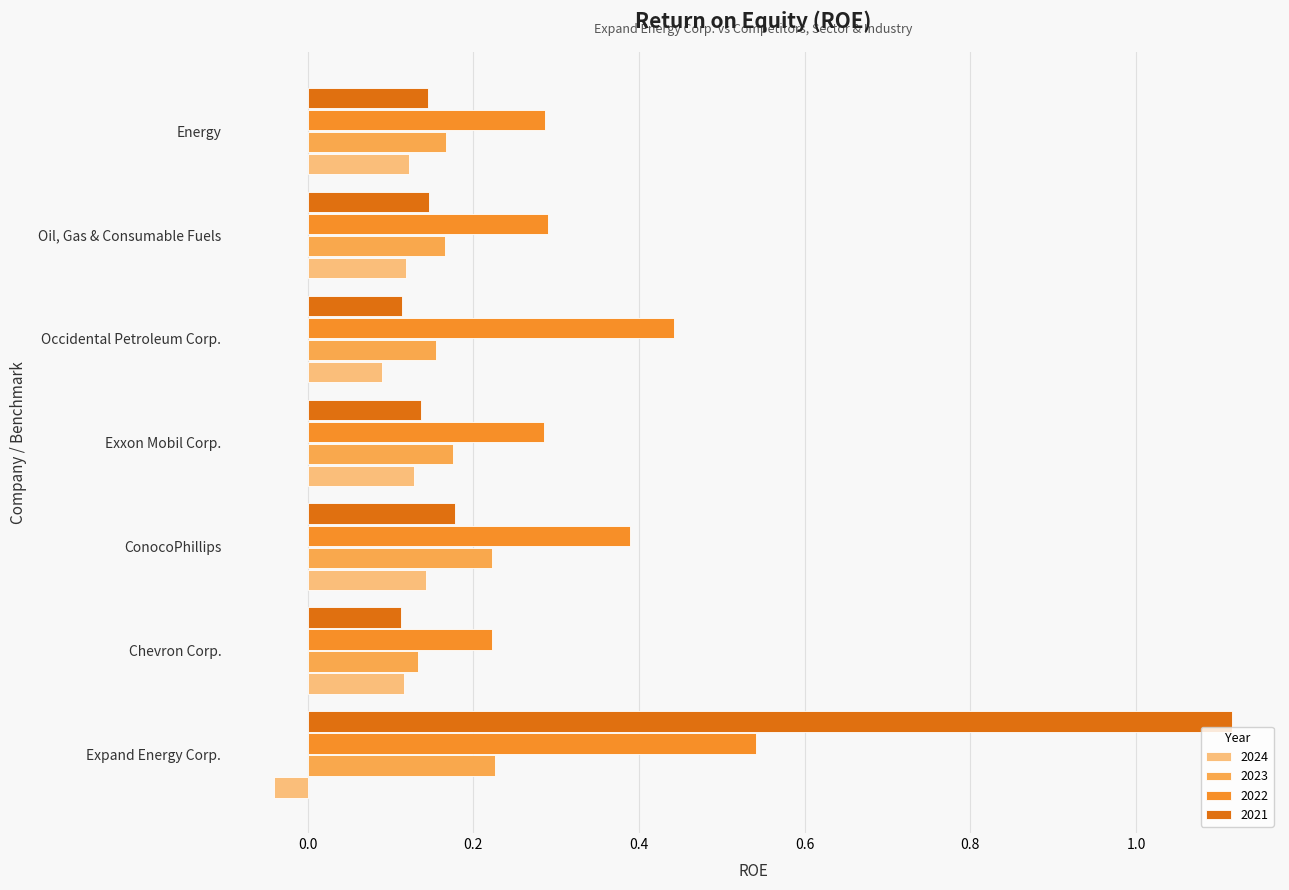

The value of 2024 at Energy is 0.1. True or false?

True